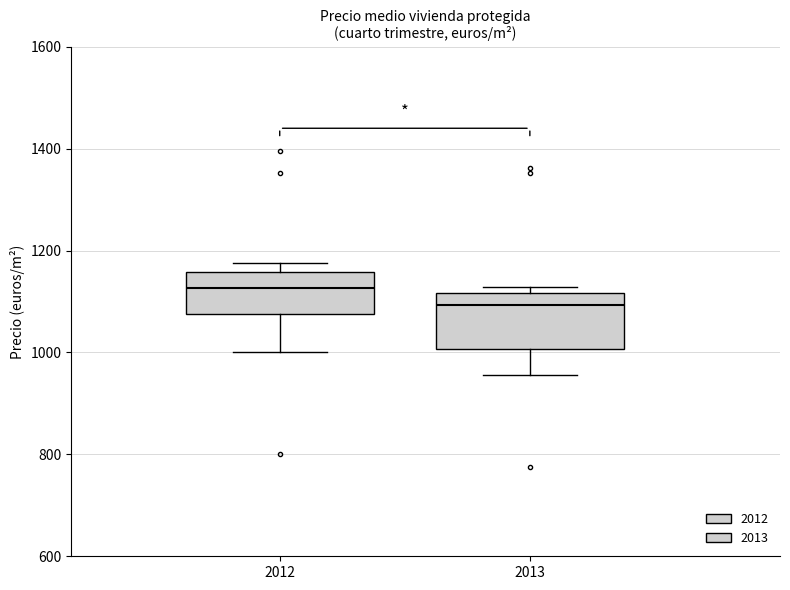

Which box is the tallest, from its lower edge to its upper edge?

2013